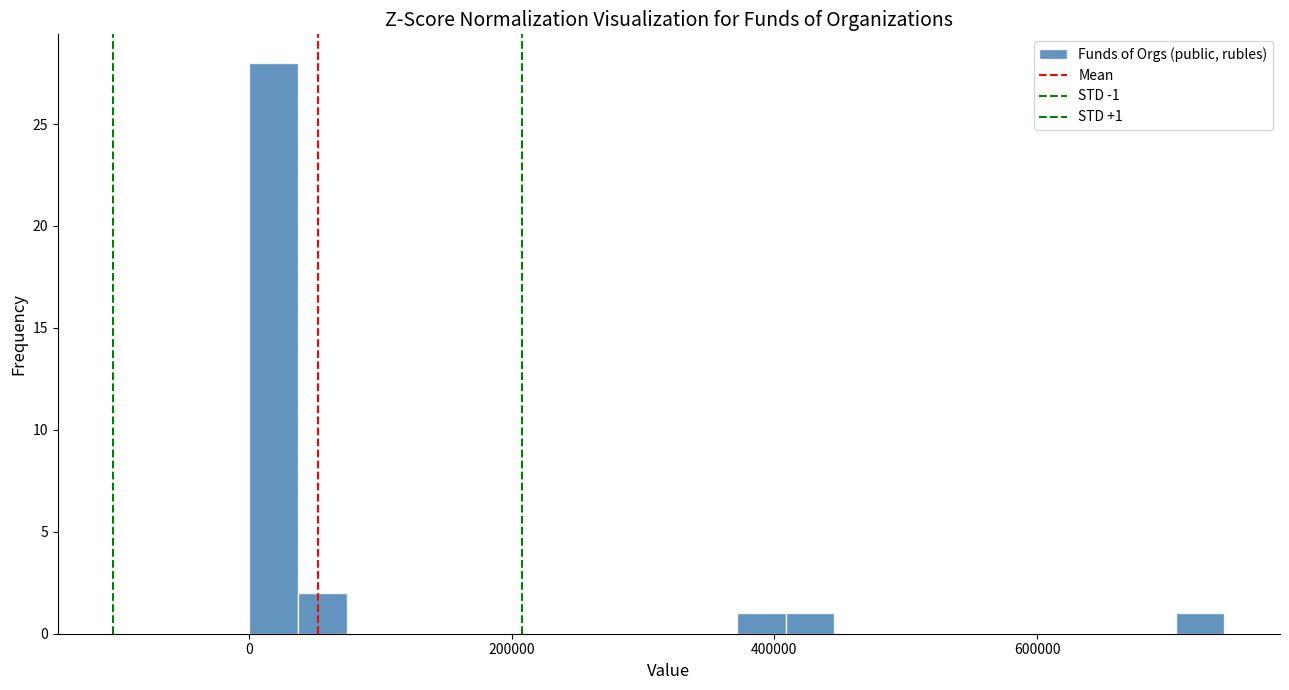

Around what value on the x-axis is the tallest bar? Give the approximate position of its centre, as read against the axis.

20000